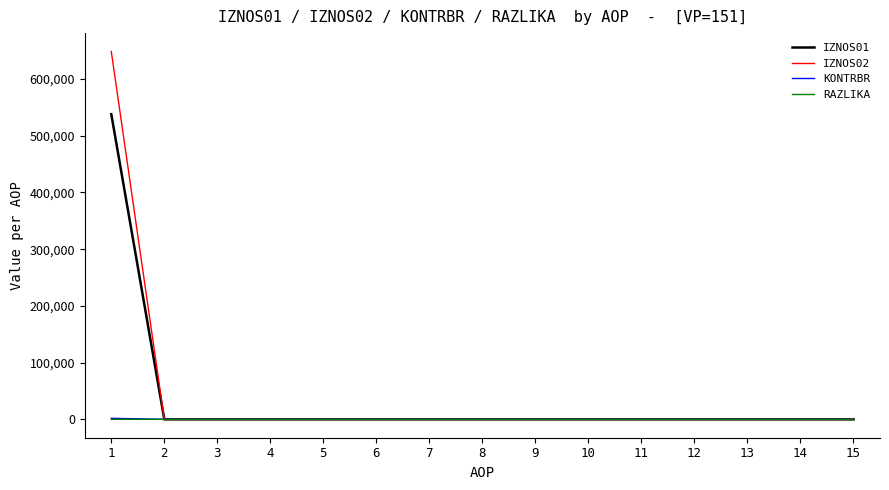

Which series has the largest range (max minus min)?

IZNOS02